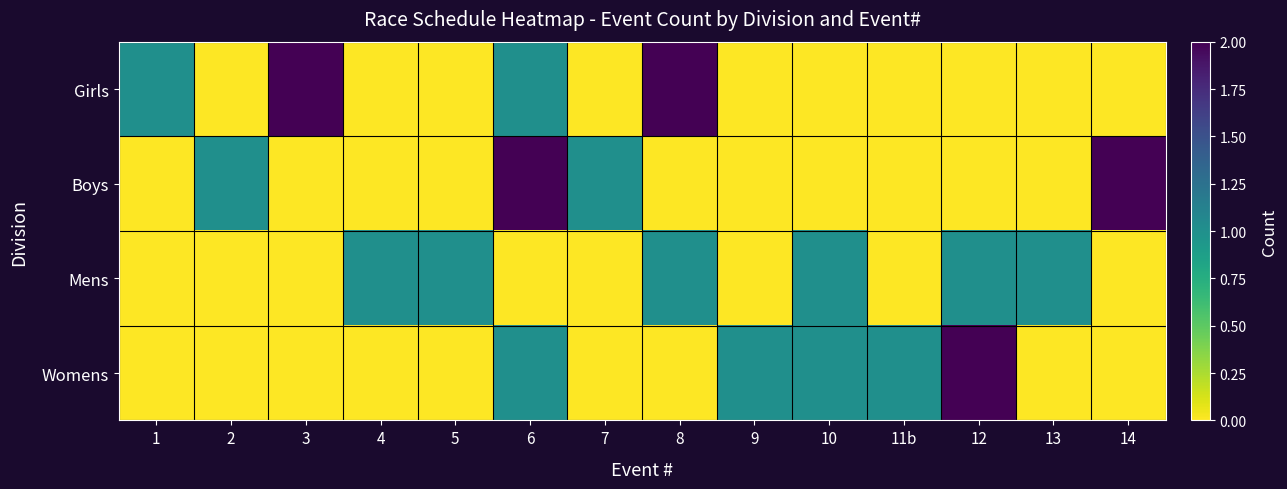

How many categories are shown in the chart?

14